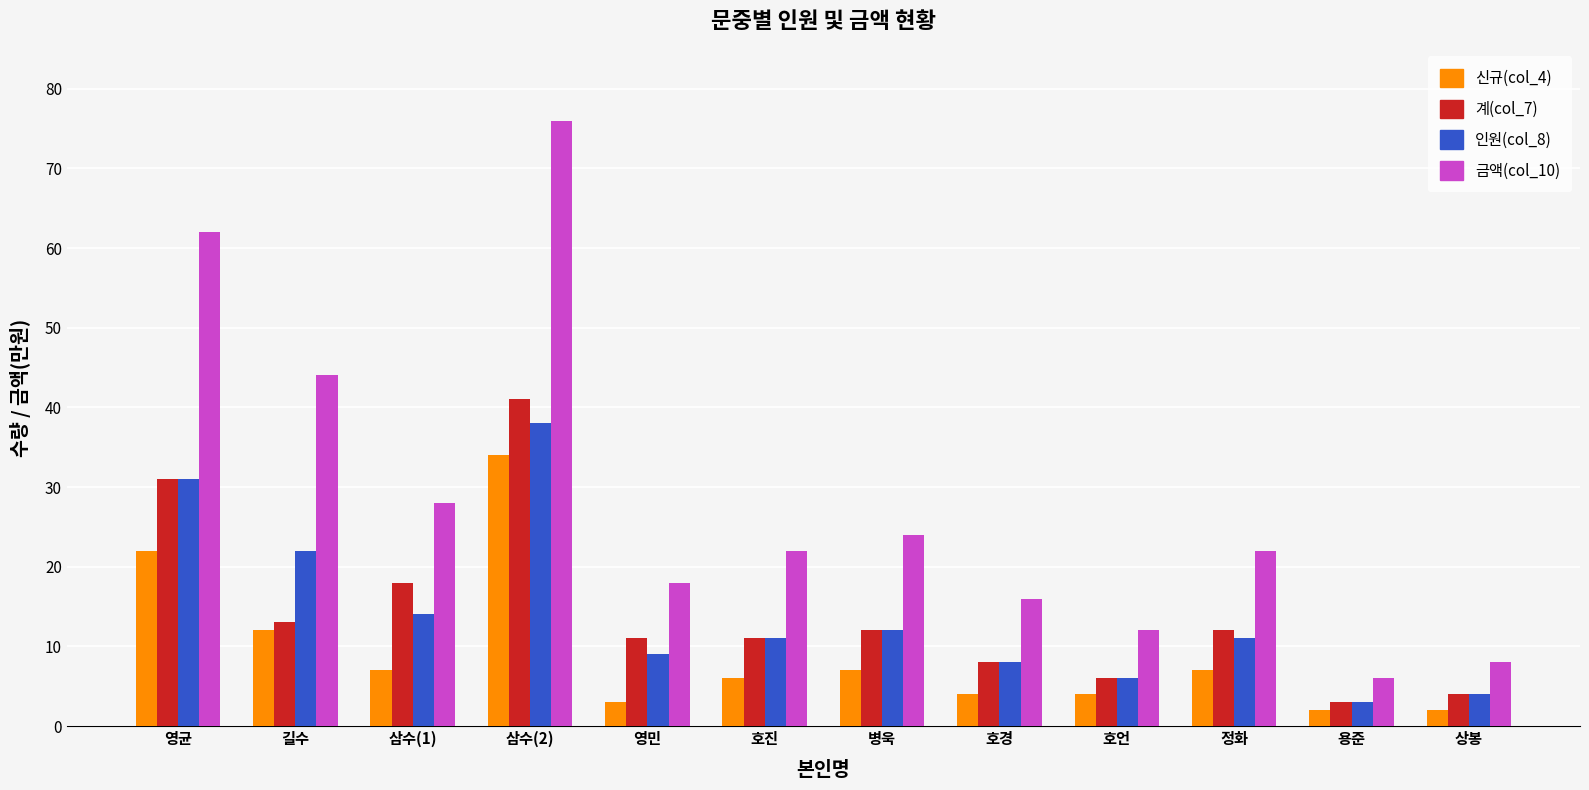

How many groups of bars are there?

12